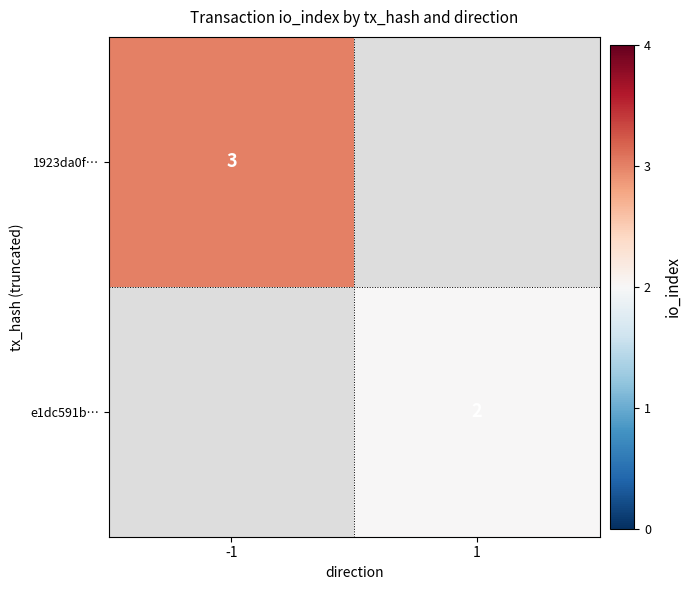

Count the number of data series in this chart.

2